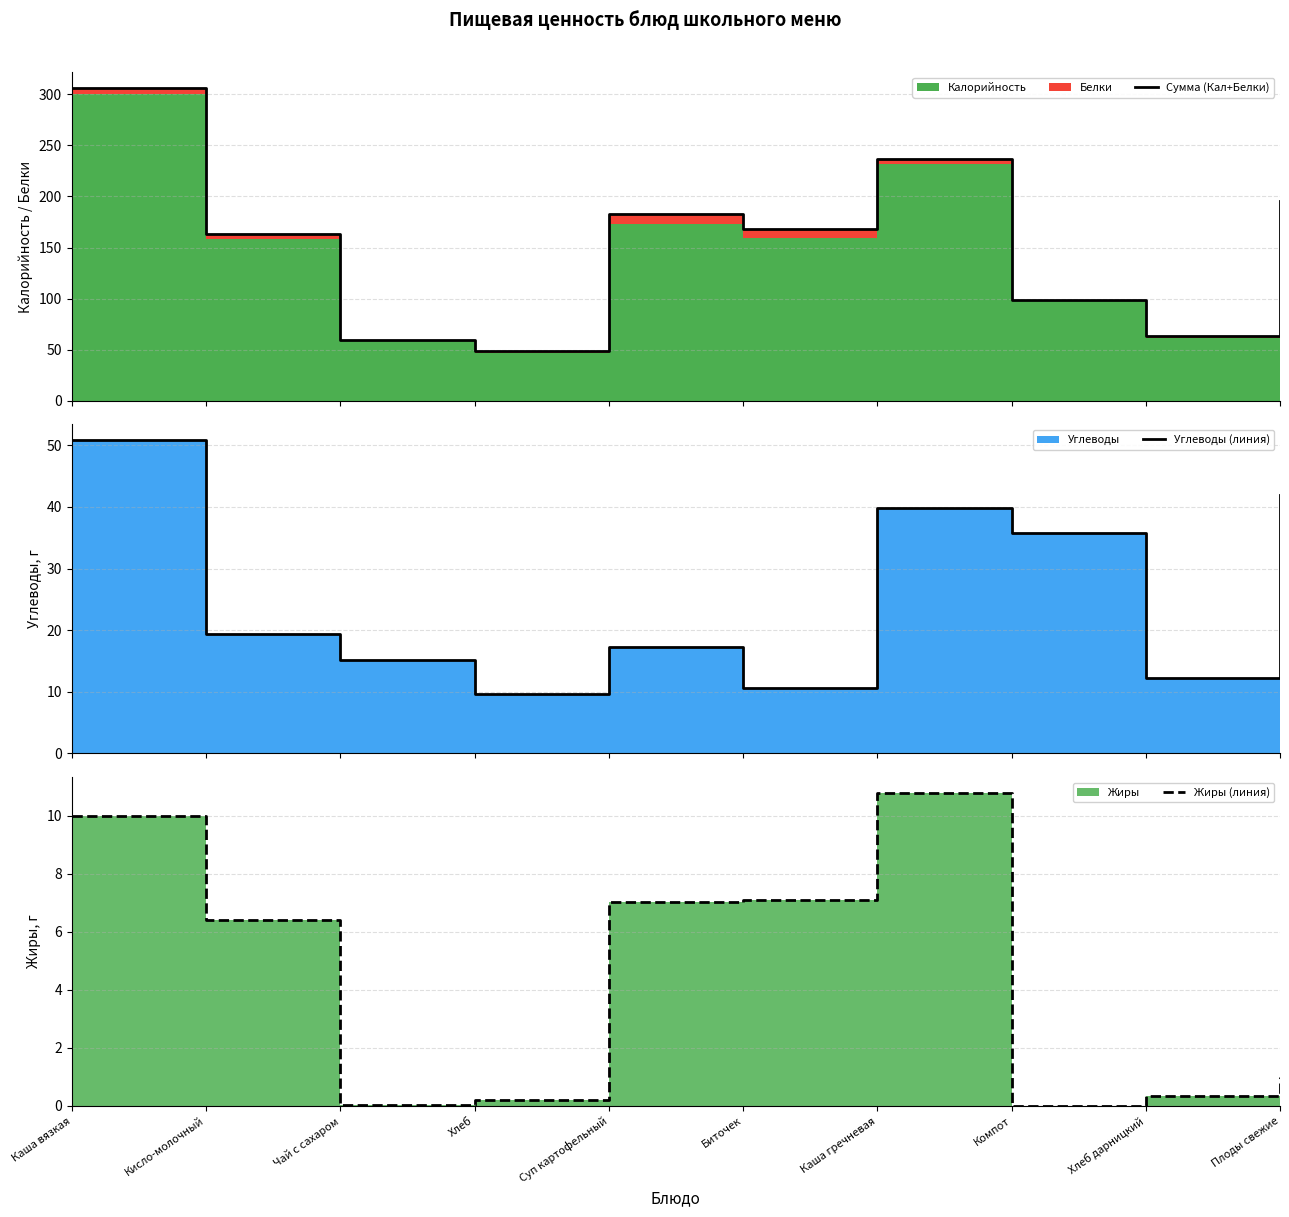

At which category is the sum across all series the highest?

Каша вязкая